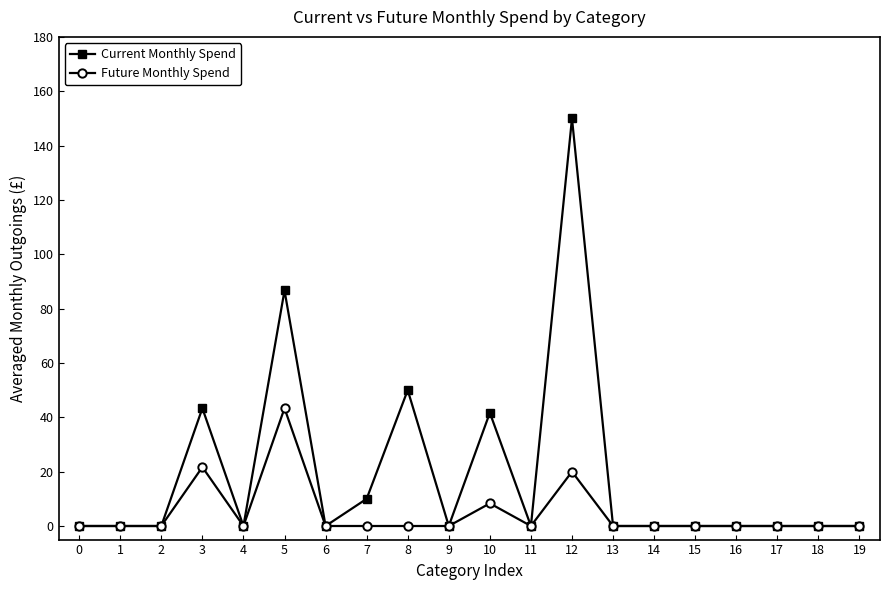

Is it true that Future Monthly Spend equals 0.0 at 7?

True